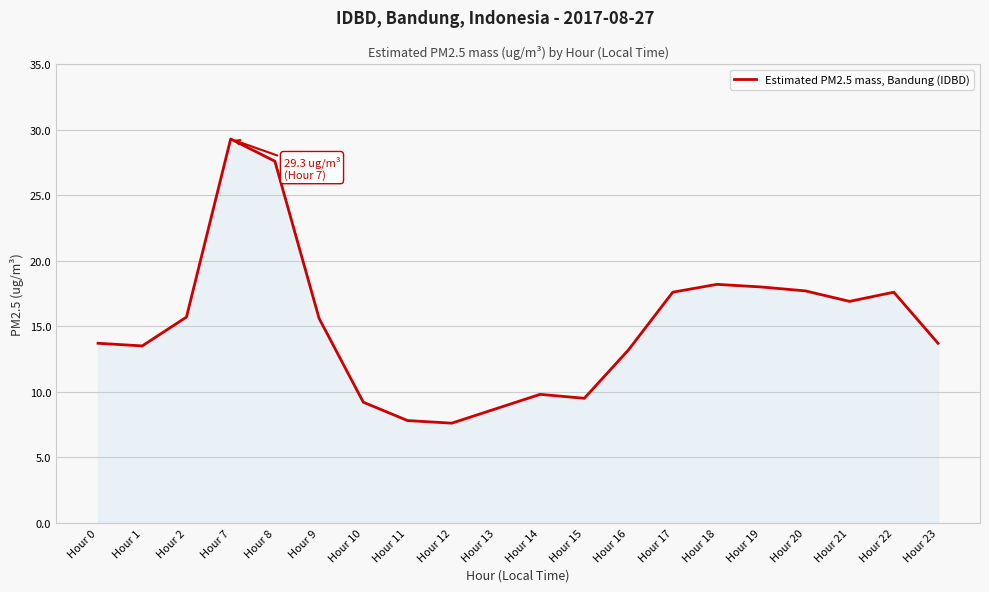

Where does the data first go above 15?

Hour 2